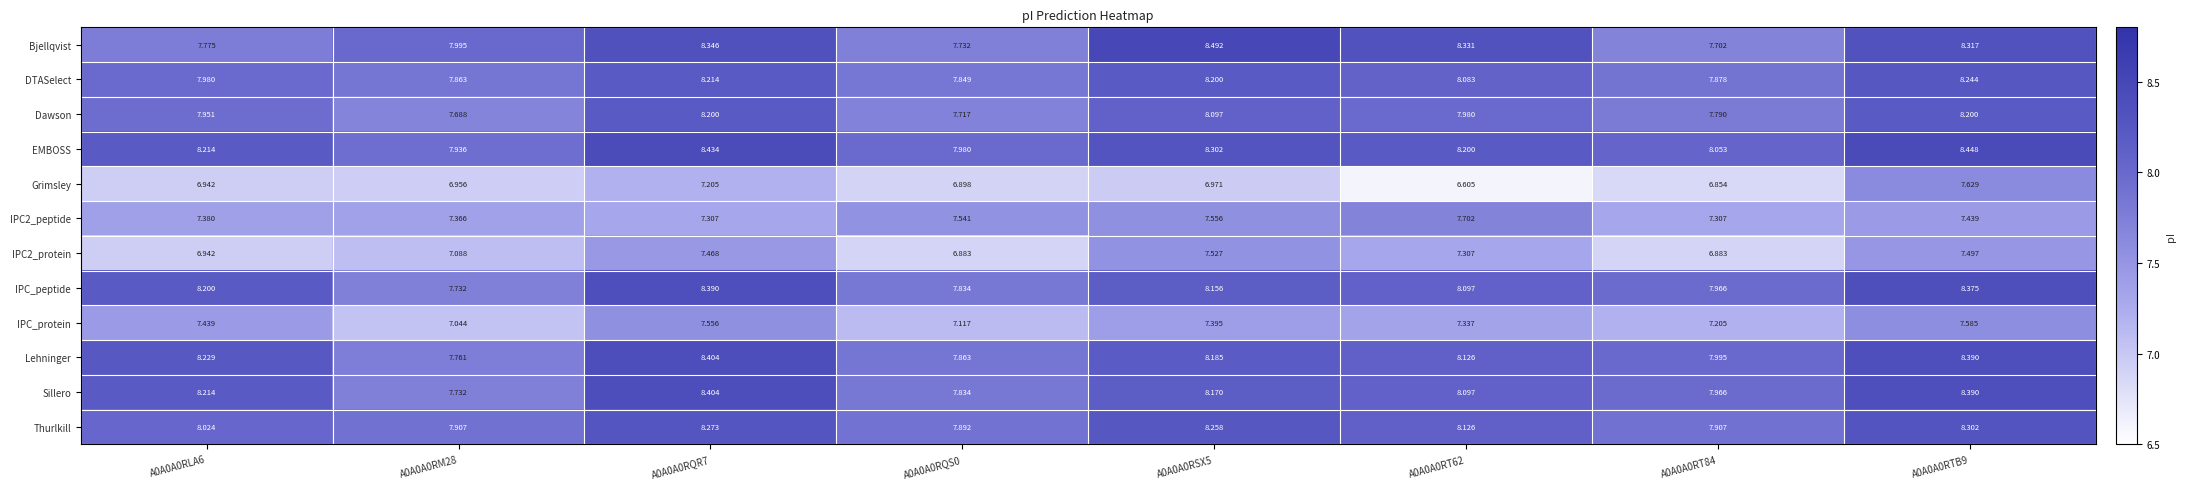

Is the value of Thurlkill at A0A0A0RSX5 greater than the value of IPC_protein at A0A0A0RLA6?

Yes